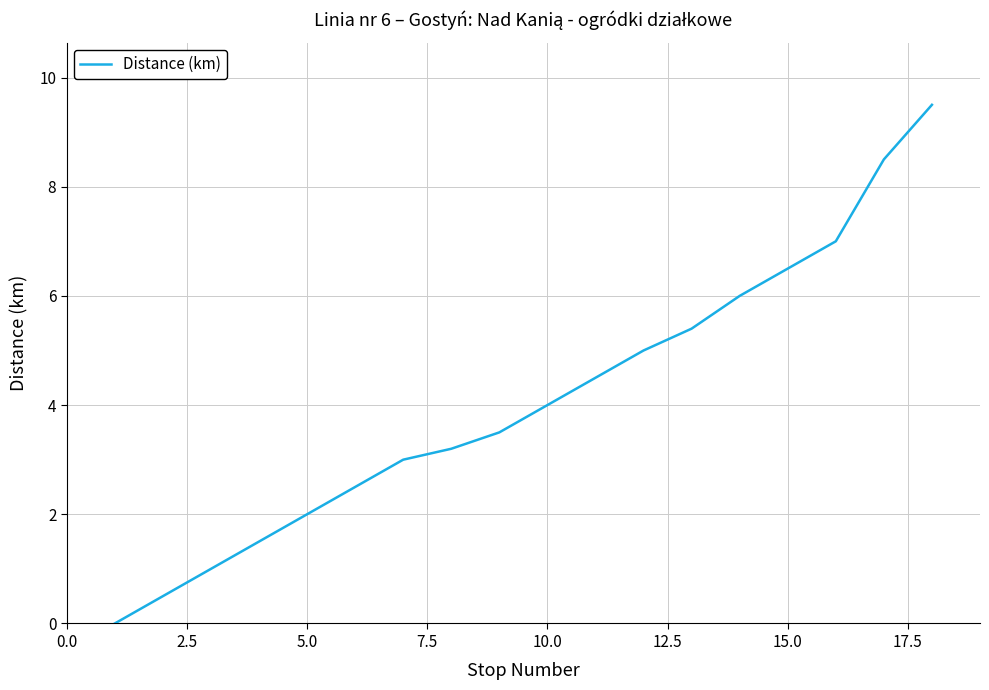

What is the maximum value shown in the chart?

9.5